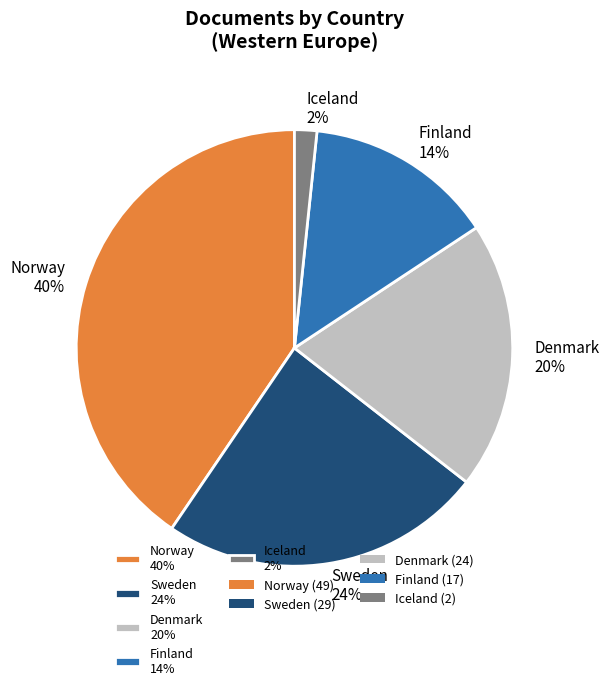

Which category has the biggest portion of the pie?

Norway